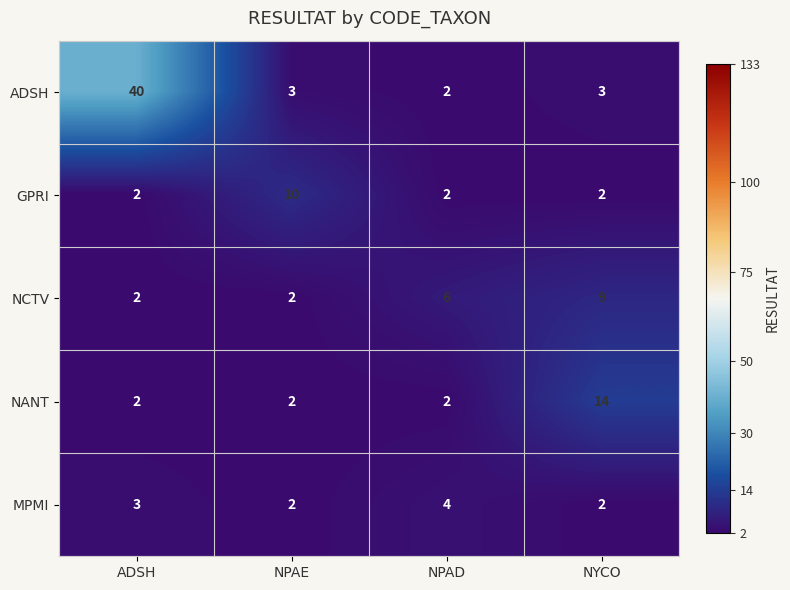

What is the total value across all series at NYCO?

30